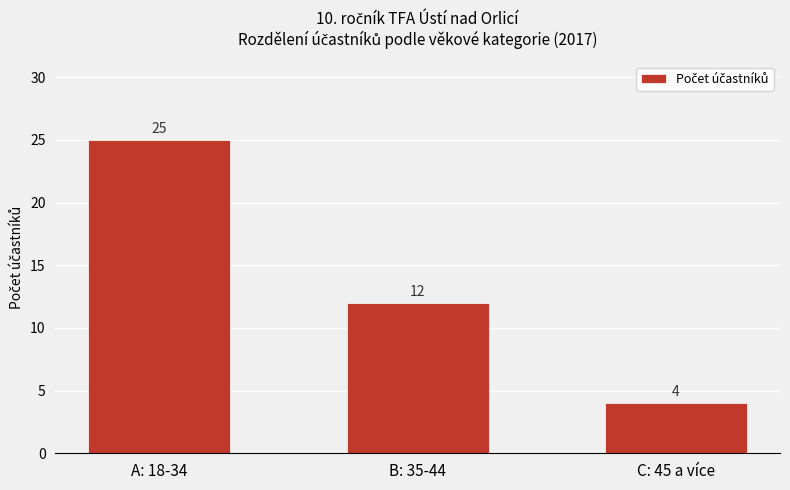

How many bars are there in total?

3